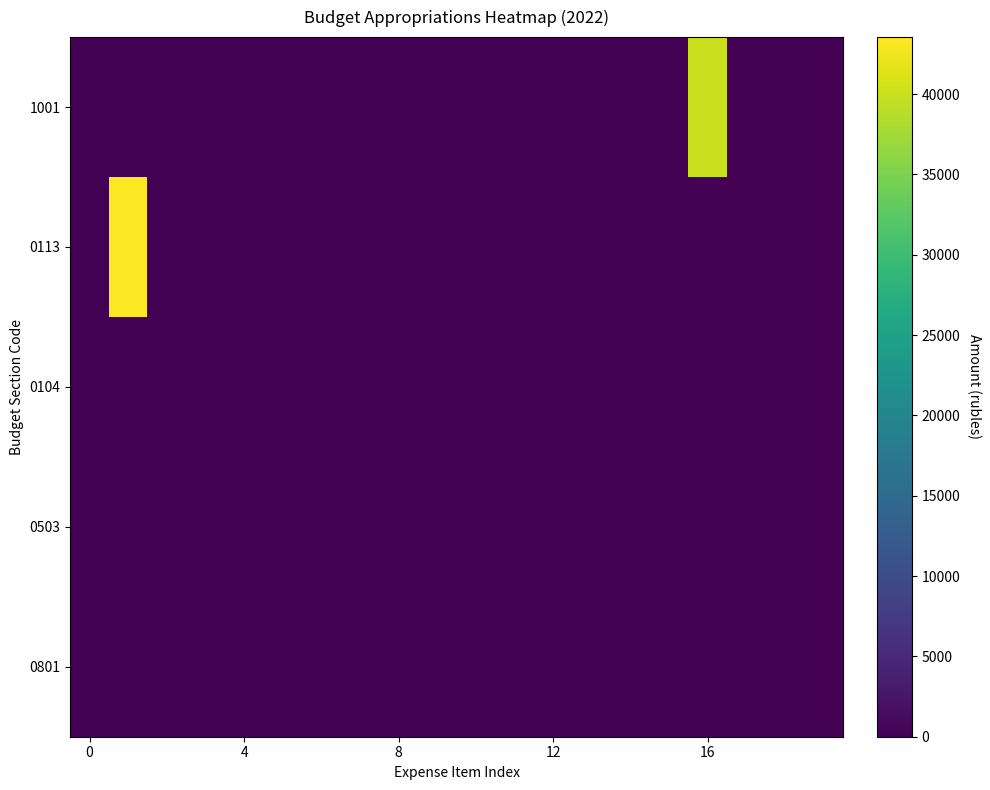

Reading right to left, list all the values displayed in this chart.

1001: 0.0	0.0	0.0	40000.0	0.0	0.0	0.0	0.0	0.0	0.0	0.0	0.0	0.0	0.0	0.0	0.0	0.0	0.0	0.0	0.0
0113: 0.0	0.0	0.0	0.0	0.0	0.0	0.0	0.0	0.0	0.0	0.0	0.0	0.0	0.0	0.0	0.0	0.0	0.0	43549.0	0.0
0104: 0.0	0.0	0.0	0.0	0.0	0.0	0.0	0.0	0.0	0.0	0.0	0.0	0.0	0.0	0.0	0.0	0.0	0.0	0.0	0.0
0503: 0.0	0.0	0.0	0.0	0.0	0.0	0.0	0.0	0.0	0.0	0.0	0.0	0.0	0.0	0.0	0.0	0.0	0.0	0.0	0.0
0801: 0.0	0.0	0.0	0.0	0.0	0.0	0.0	0.0	0.0	0.0	0.0	0.0	0.0	0.0	0.0	0.0	0.0	0.0	0.0	0.0